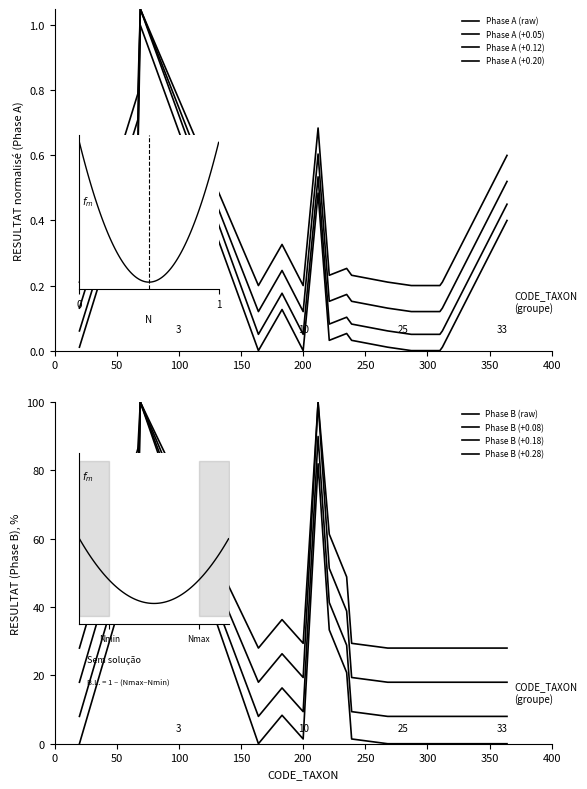

Which series has the widest spread of values?

RESULTAT_B